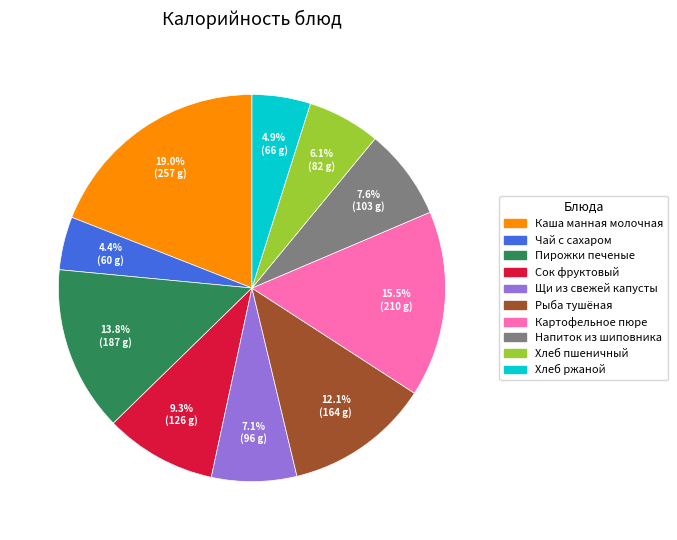

What is the largest slice in the pie chart?

Каша манная молочная